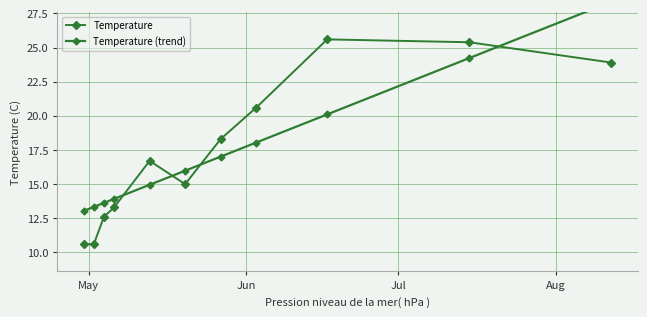

Read the Temperature (trend) value at May.

13.0